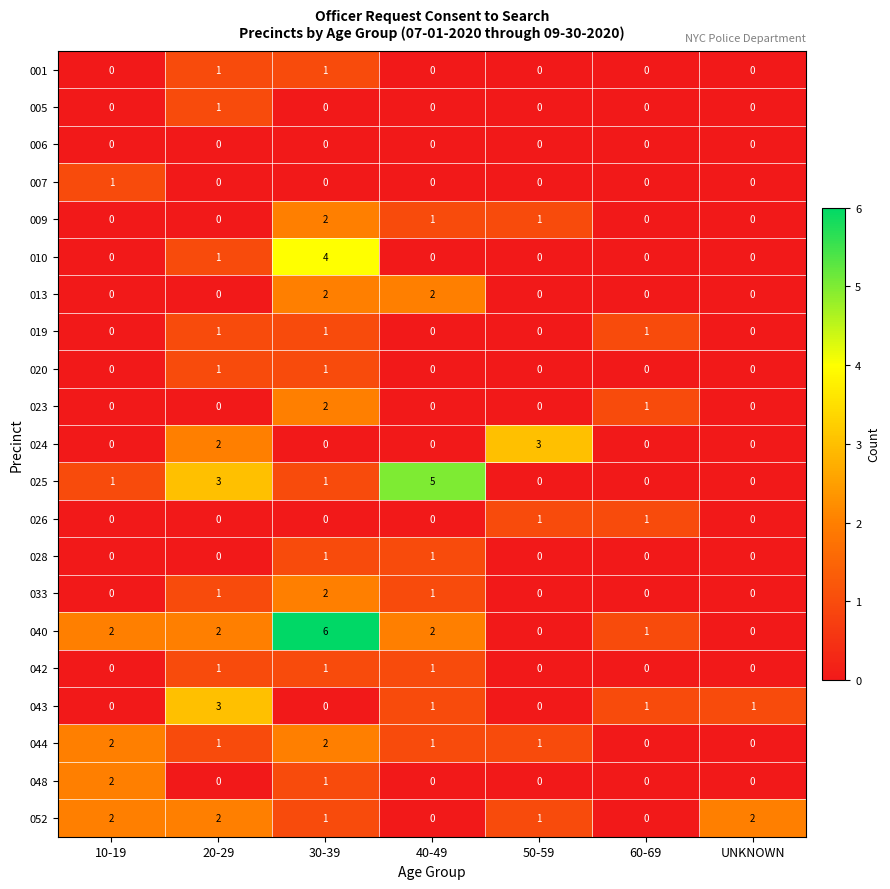

What is the sum of all 025 values?

10